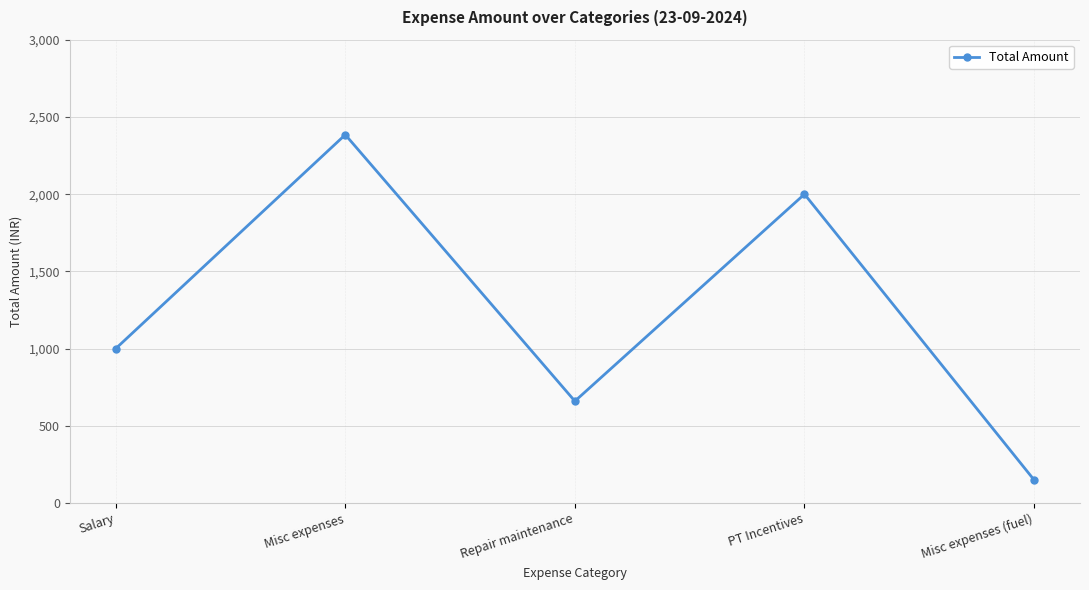

What is the smallest value displayed?

150